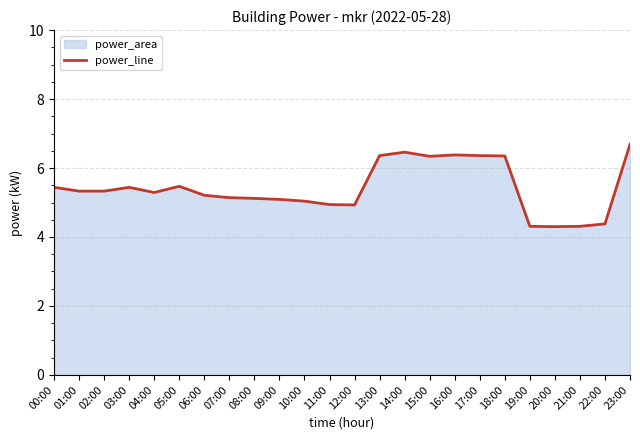

What is the label of the 9th point from the left?

08:00